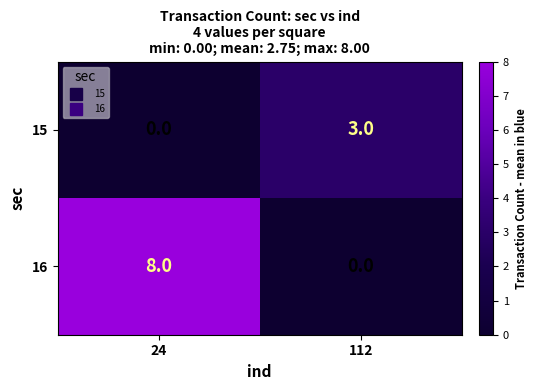

Which series has the largest total across all categories?

16